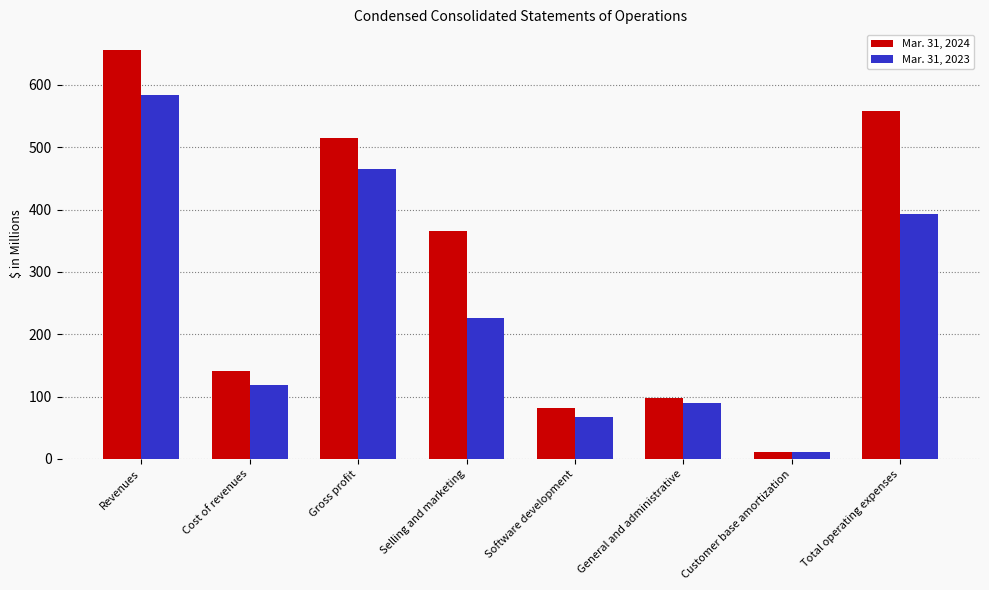

What is the difference between the second highest and second lowest values in the Mar. 31, 2024 series?

475.6